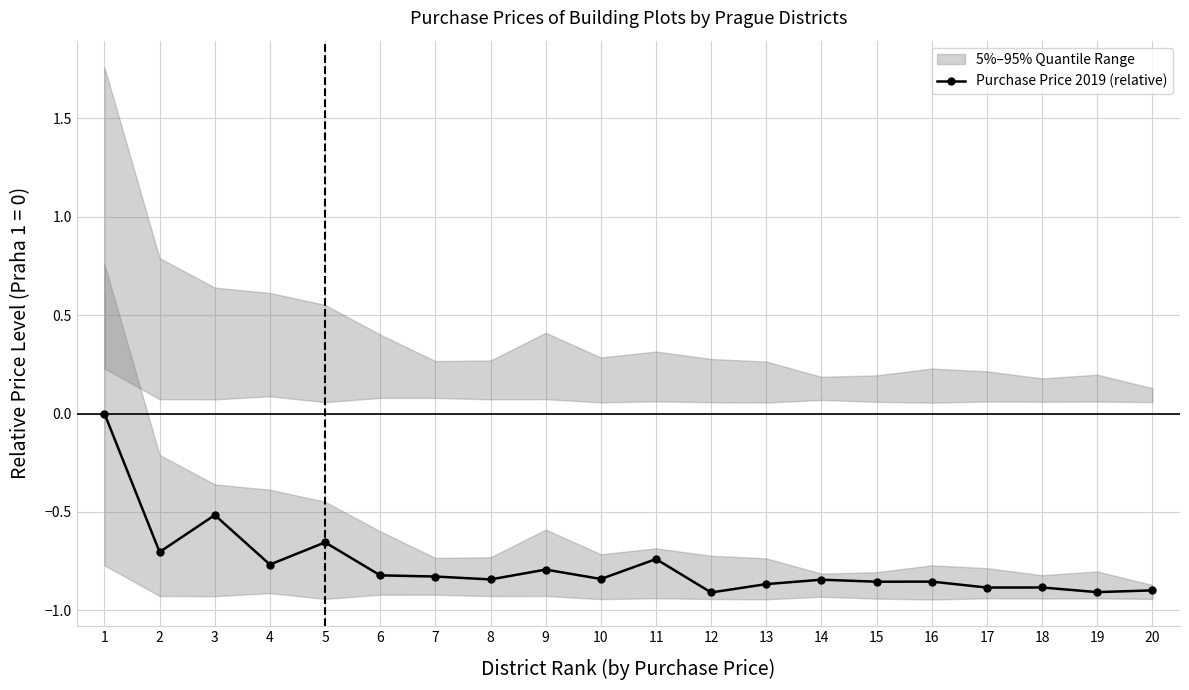

How many points are higher than both their immediate neighbors (excluding endpoints)?

7